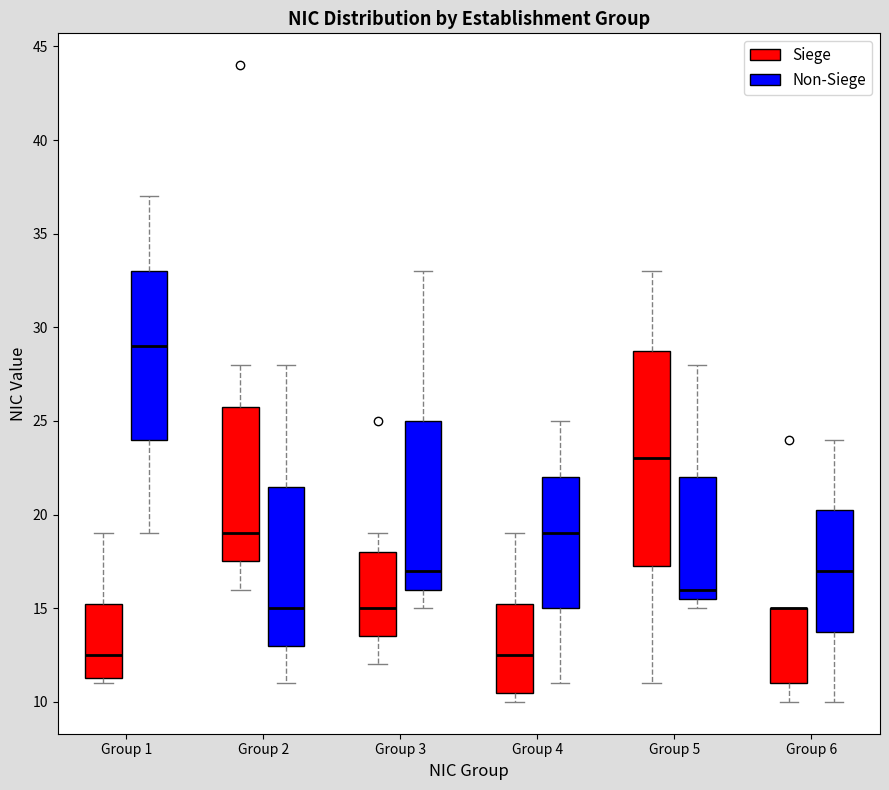

Which box is the tallest, from its lower edge to its upper edge?

Group 5 (Siege)